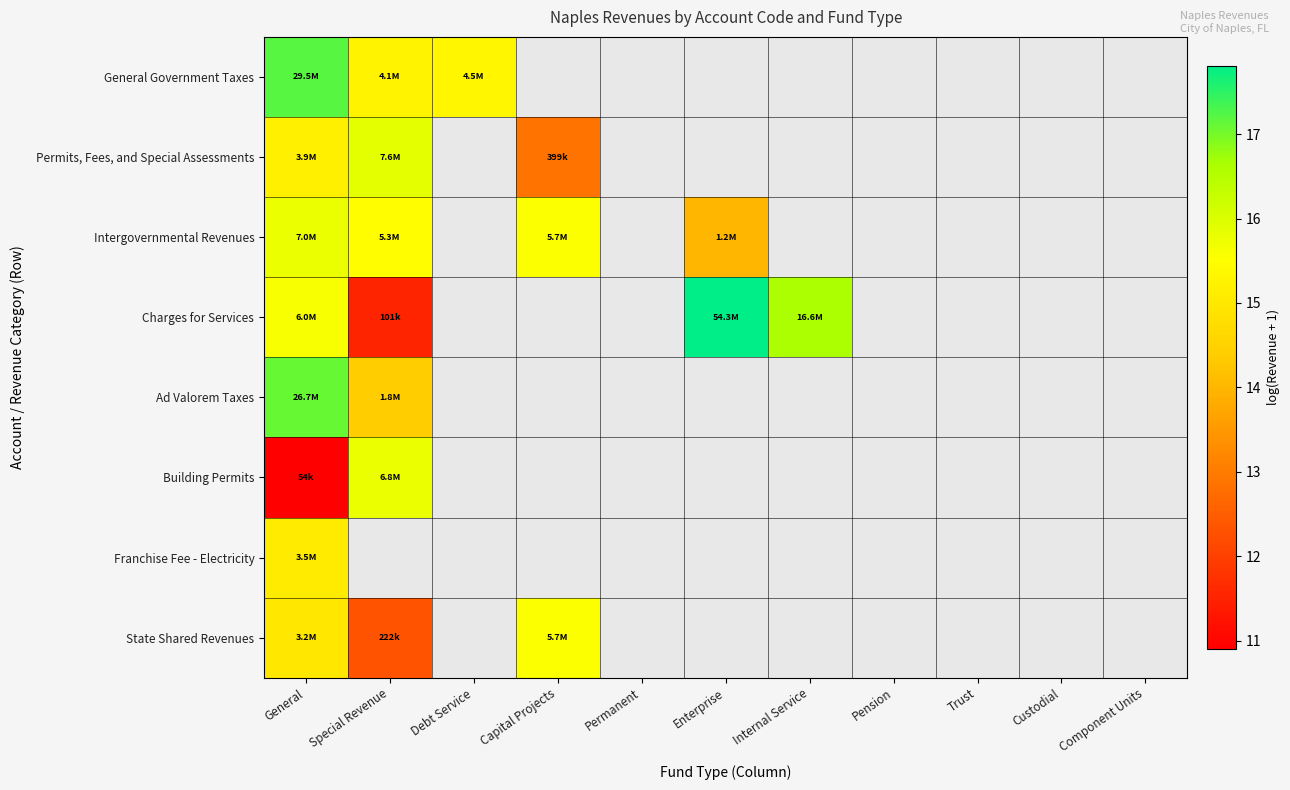

Which series has the largest range (max minus min)?

Charges for Services